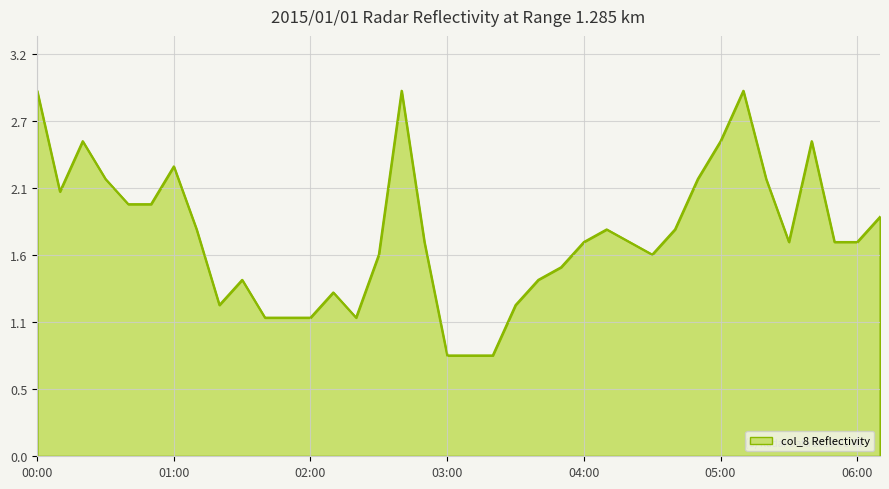

Reading right to left, extract all data points from this chart.

1.9	1.7	1.7	2.5	1.7	2.2	2.9	2.5	2.2	1.8	1.6	1.7	1.8	1.7	1.5	1.4	1.2	0.8	0.8	0.8	1.7	2.9	1.6	1.1	1.3	1.1	1.1	1.1	1.4	1.2	1.8	2.3	2.0	2.0	2.2	2.5	2.1	2.9